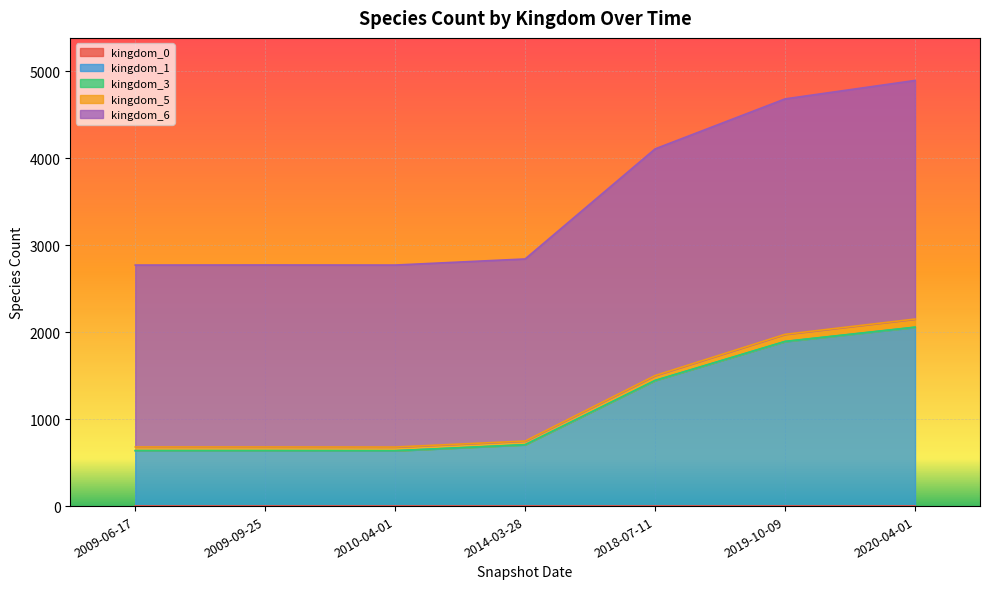

At which category is the sum across all series the highest?

2020-04-01